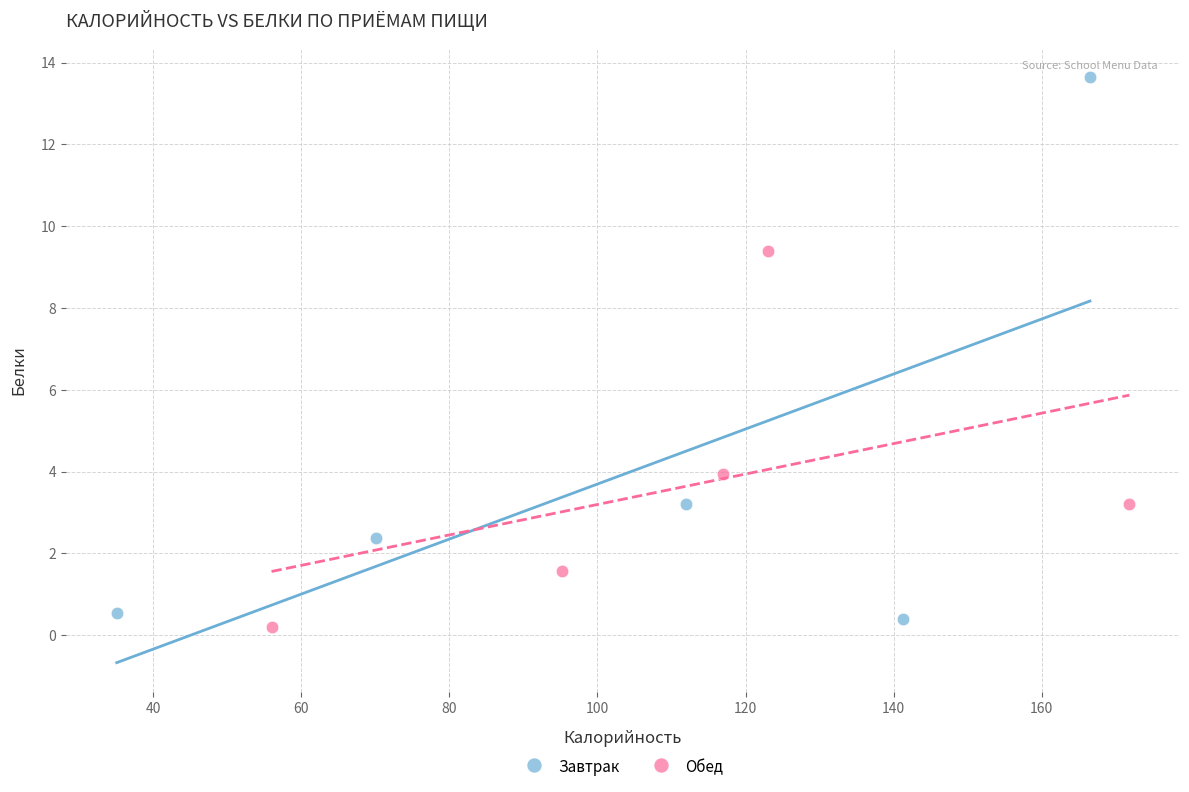

Which series has the largest Y range (max minus min)?

Завтрак